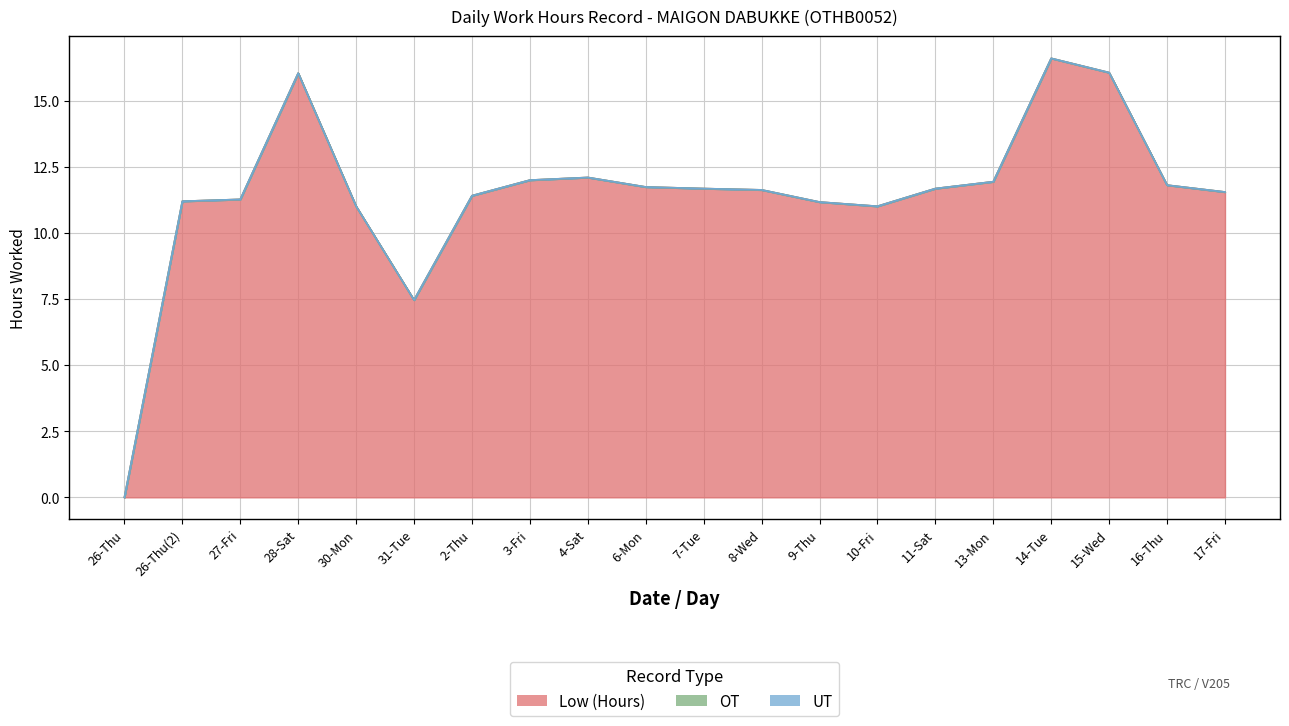

The Low (Hours) series shows 16.1 at 15-Wed. True or false?

True